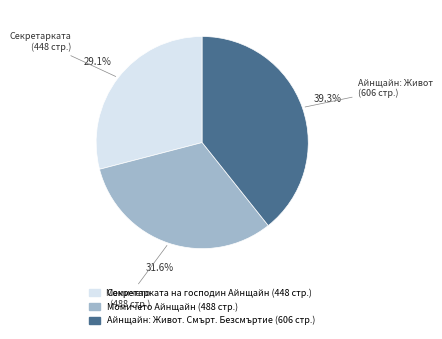

How many slices are in this pie chart?

3